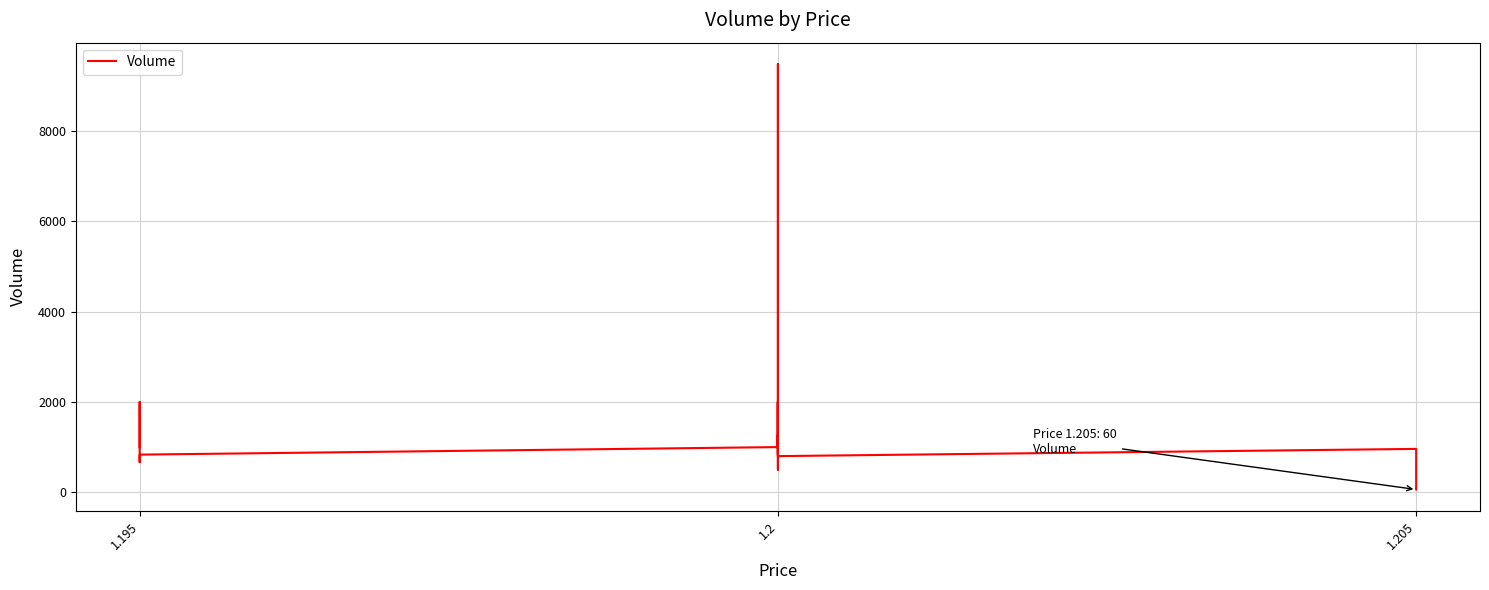

How many values are below 1000?

9